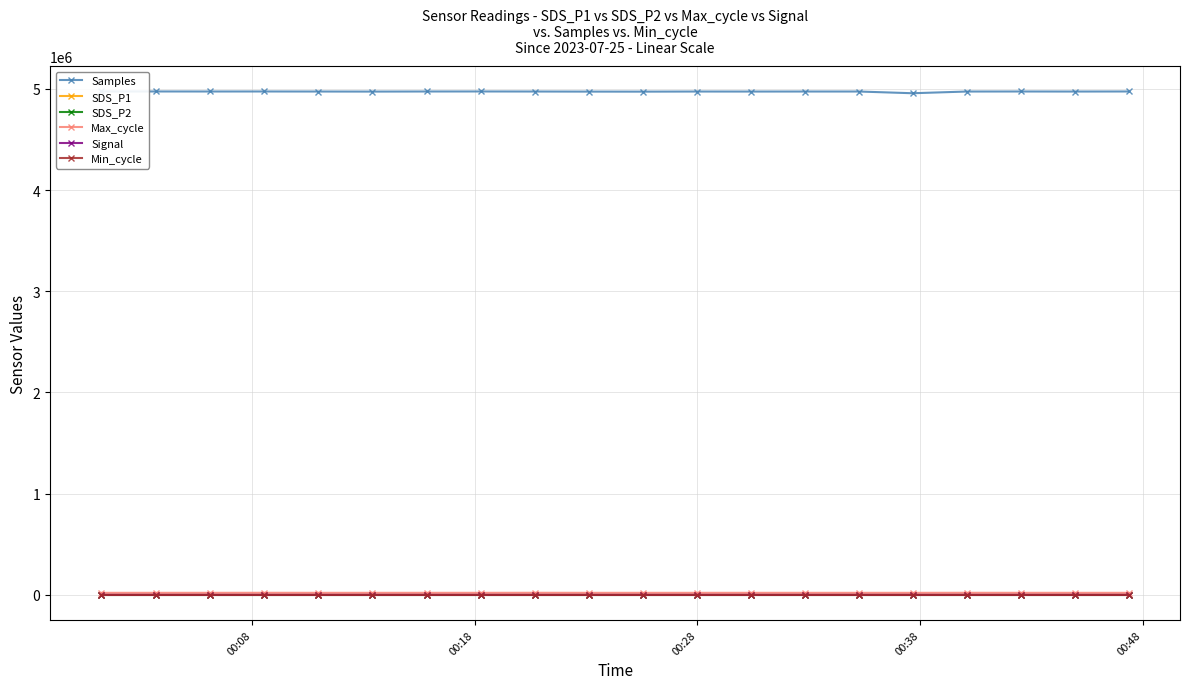

At how many categories does at least one series exceed 195509?

20